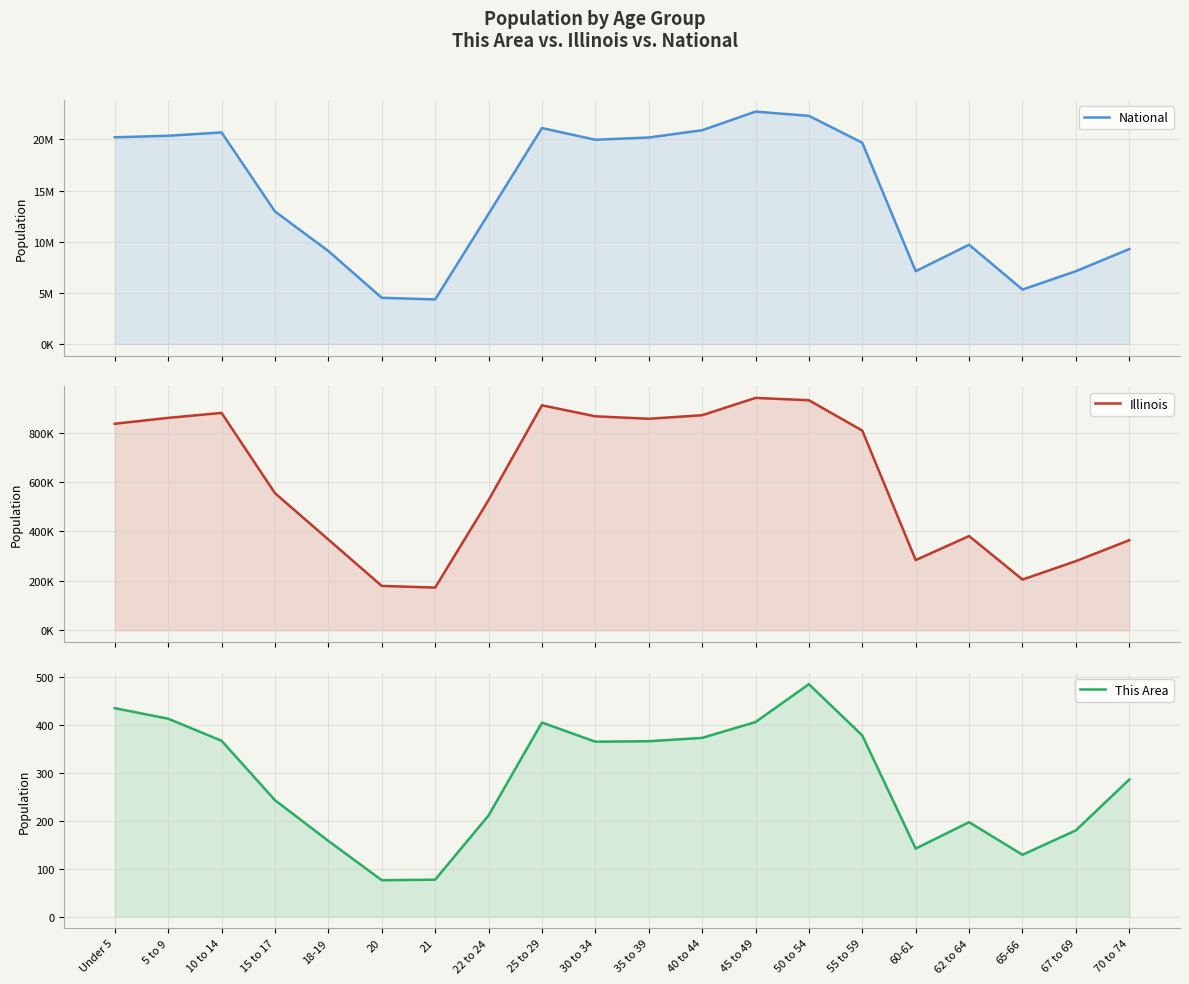

What is the label of the 12th point from the left?

40 to 44